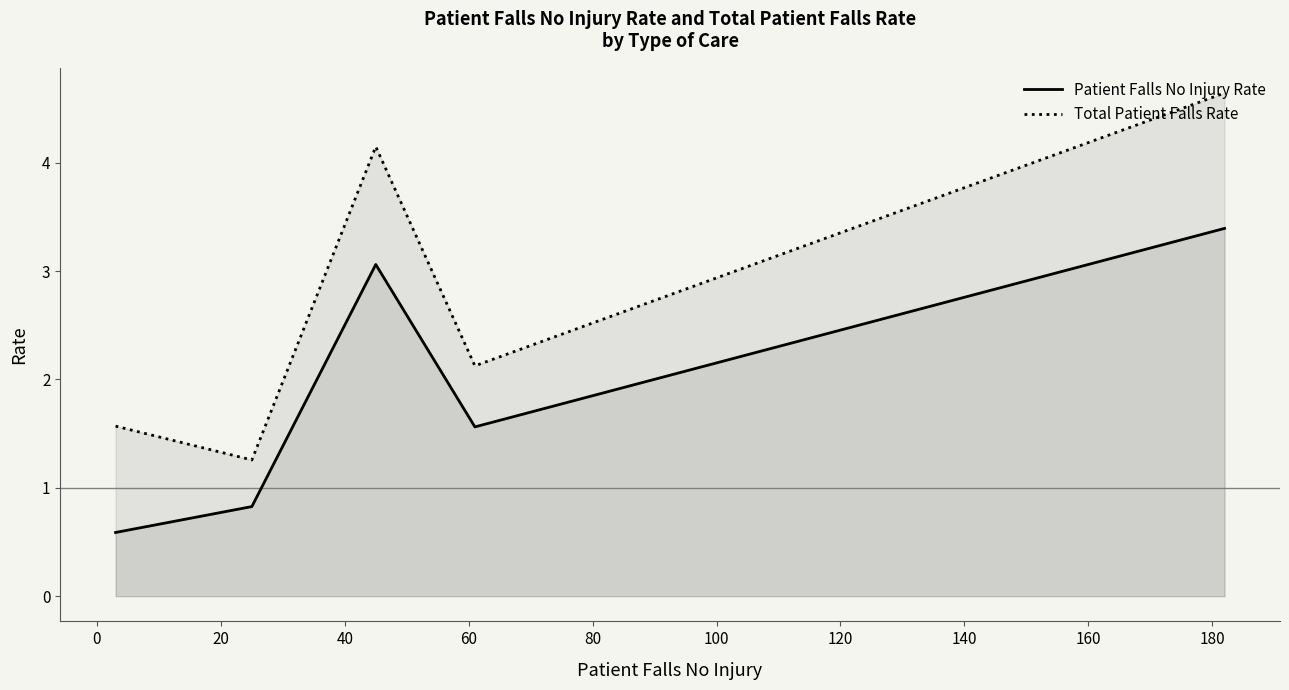

What is the value of the Total Patient Falls Rate point at the 4th from the left?

2.1